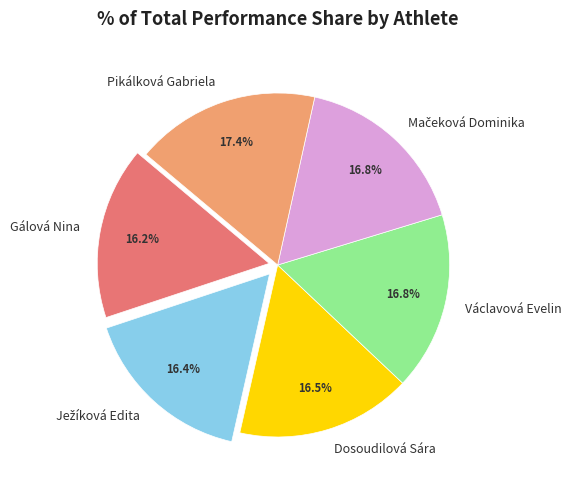

Between Pikálková Gabriela and Gálová Nina, which is larger?

Pikálková Gabriela